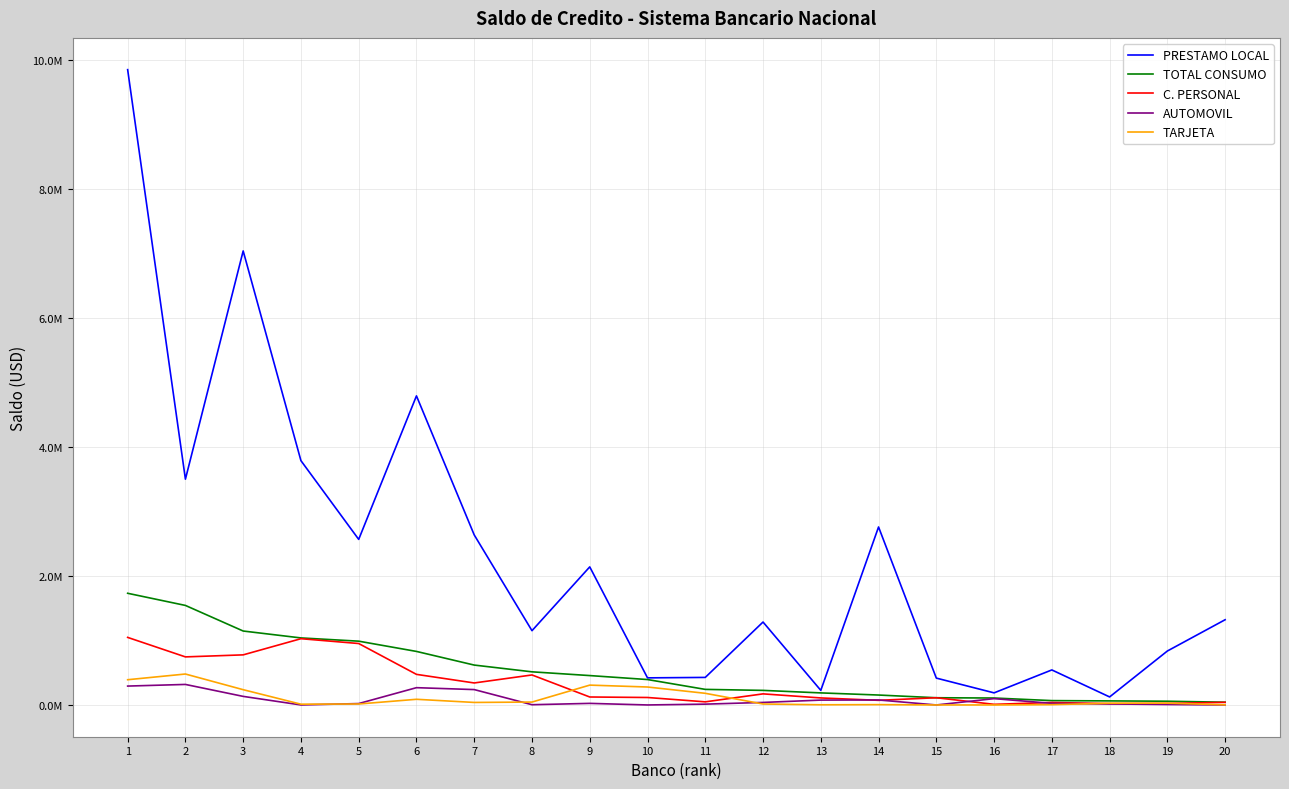

What are all the series names shown in the legend?

PRESTAMO LOCAL, TOTAL CONSUMO, C. PERSONAL, AUTOMOVIL, TARJETA